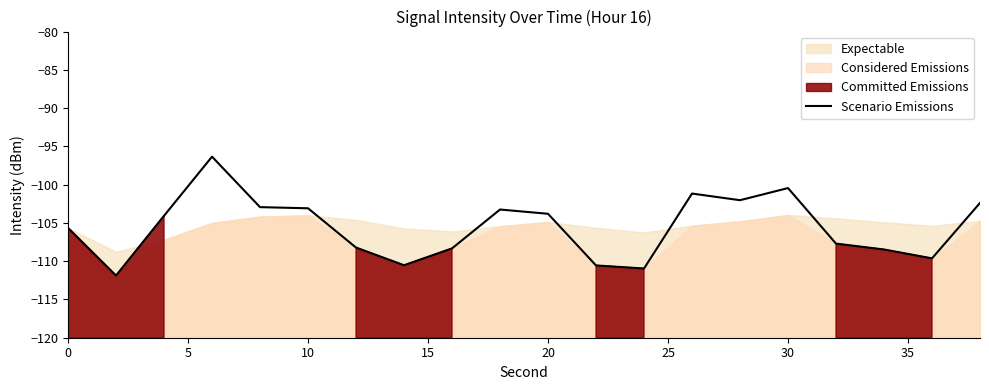

What is the change in value from 30 to 15?

+7.8